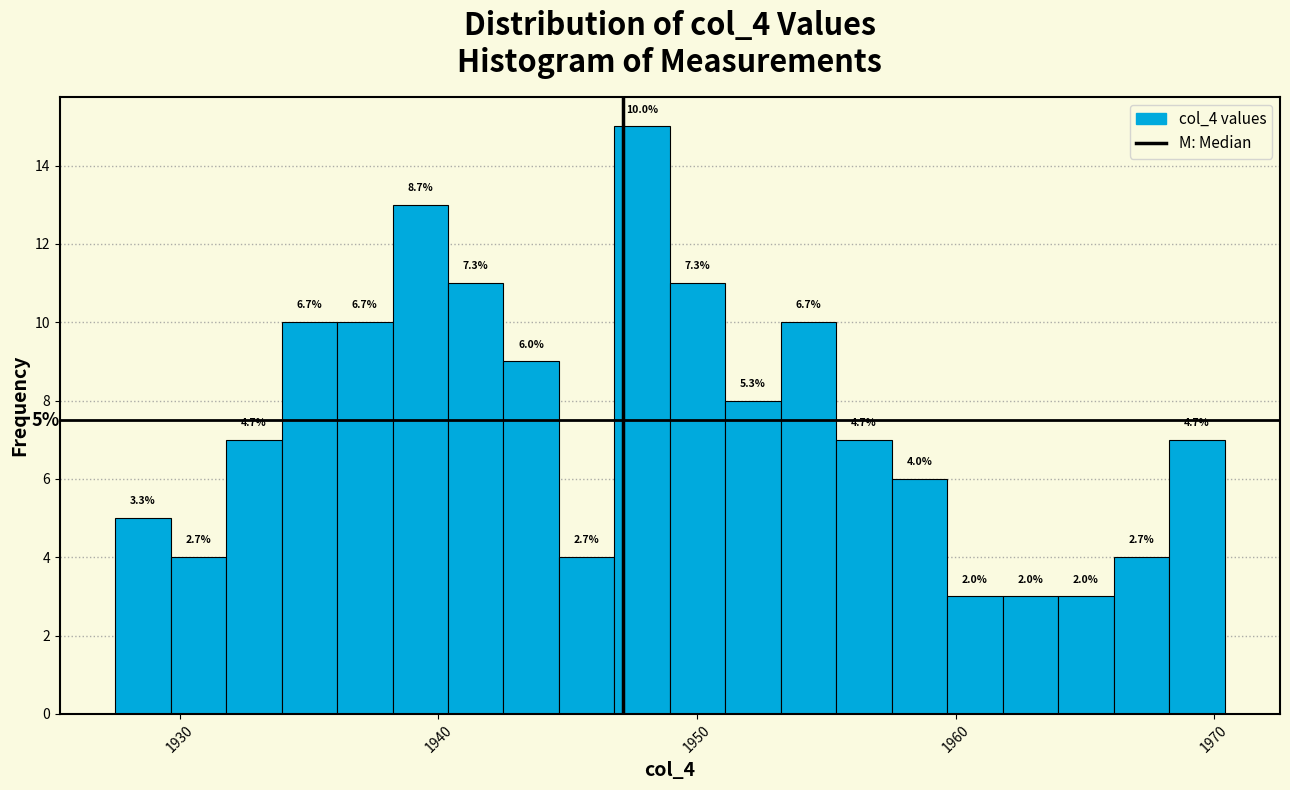

Around what value on the x-axis is the tallest bar? Give the approximate position of its centre, as read against the axis.

1948